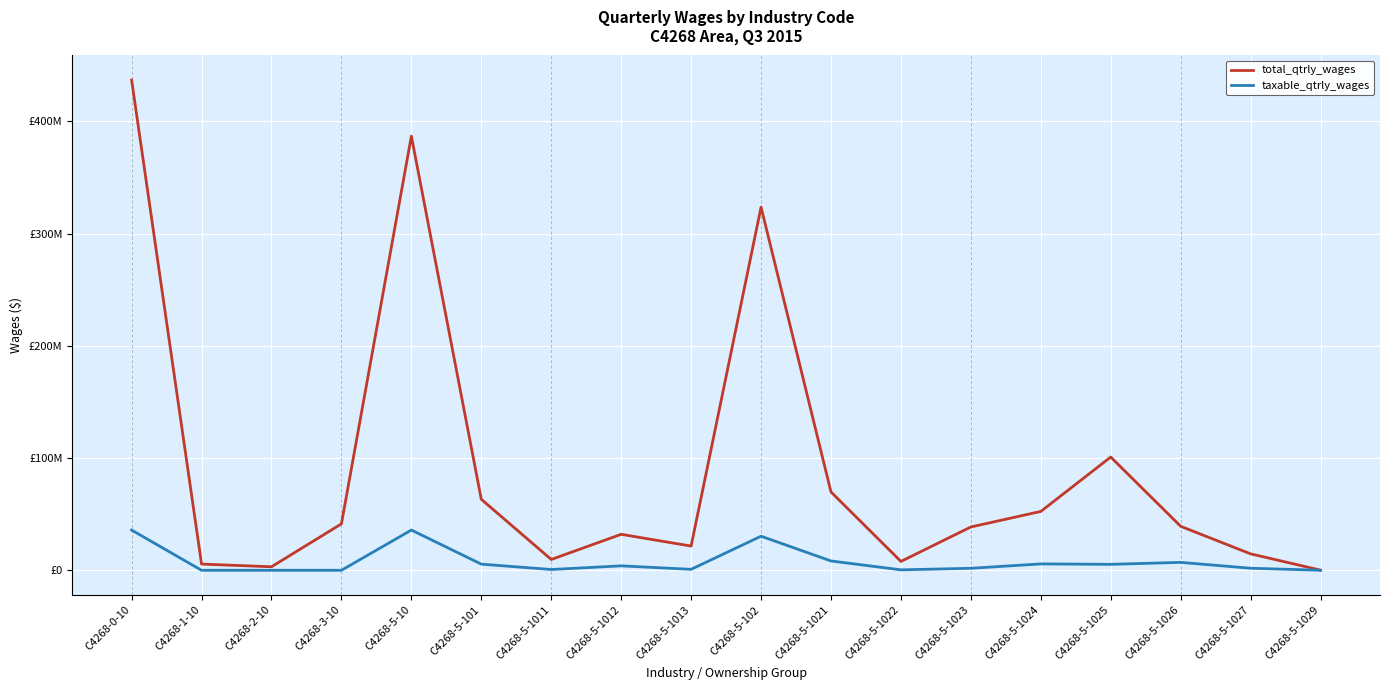

Rank the series by their maximum value, from lowest to highest.

taxable_qtrly_wages, total_qtrly_wages